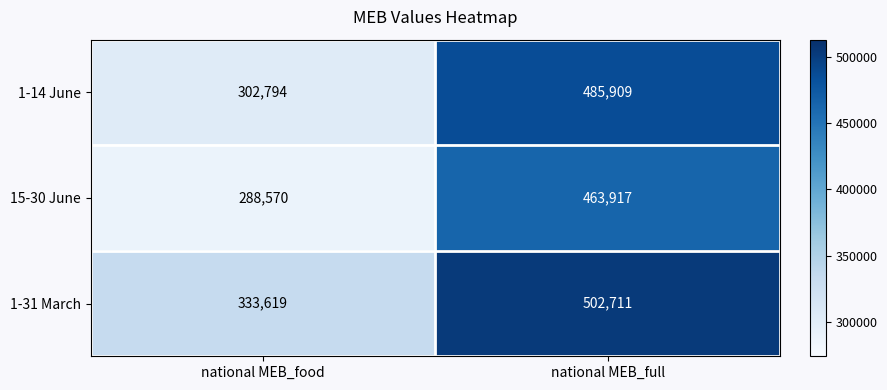

What is the approximate value of 15-30 June at national MEB_food, to the nearest 10?

288570